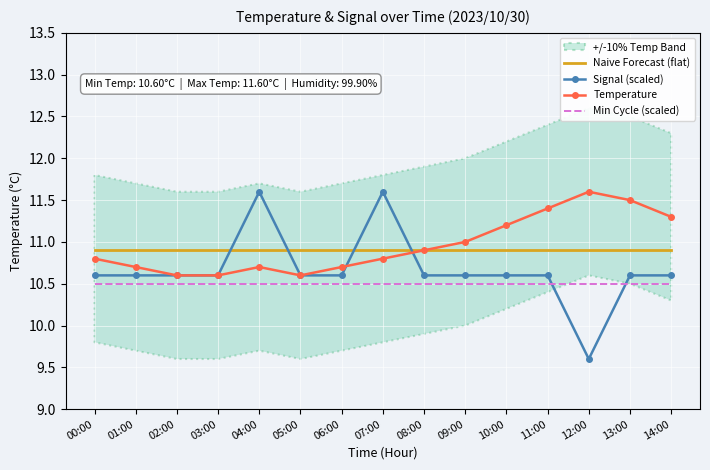

Reading left to right, transcribe all the data shown in this chart.

Naive Forecast (flat): 00:00=10.9	01:00=10.9	02:00=10.9	03:00=10.9	04:00=10.9	05:00=10.9	06:00=10.9	07:00=10.9	08:00=10.9	09:00=10.9	10:00=10.9	11:00=10.9	12:00=10.9	13:00=10.9	14:00=10.9
Signal (scaled): 00:00=10.6	01:00=10.6	02:00=10.6	03:00=10.6	04:00=11.6	05:00=10.6	06:00=10.6	07:00=11.6	08:00=10.6	09:00=10.6	10:00=10.6	11:00=10.6	12:00=9.6	13:00=10.6	14:00=10.6
Temperature: 00:00=10.8	01:00=10.7	02:00=10.6	03:00=10.6	04:00=10.7	05:00=10.6	06:00=10.7	07:00=10.8	08:00=10.9	09:00=11.0	10:00=11.2	11:00=11.4	12:00=11.6	13:00=11.5	14:00=11.3
Min Cycle (scaled): 00:00=10.5	01:00=10.5	02:00=10.5	03:00=10.5	04:00=10.5	05:00=10.5	06:00=10.5	07:00=10.5	08:00=10.5	09:00=10.5	10:00=10.5	11:00=10.5	12:00=10.5	13:00=10.5	14:00=10.5